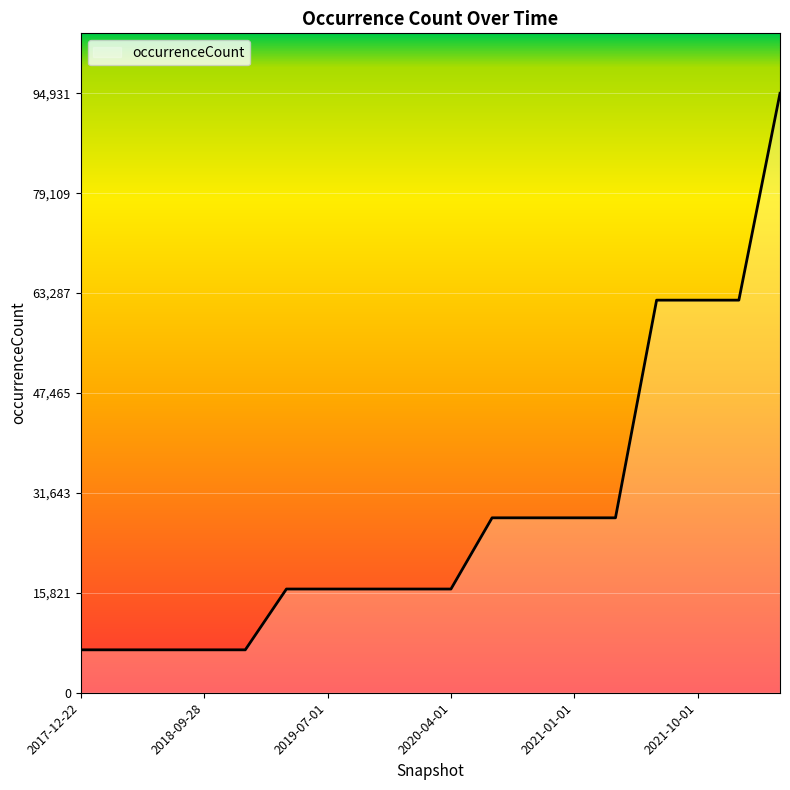

What is the greatest value displayed?

94931